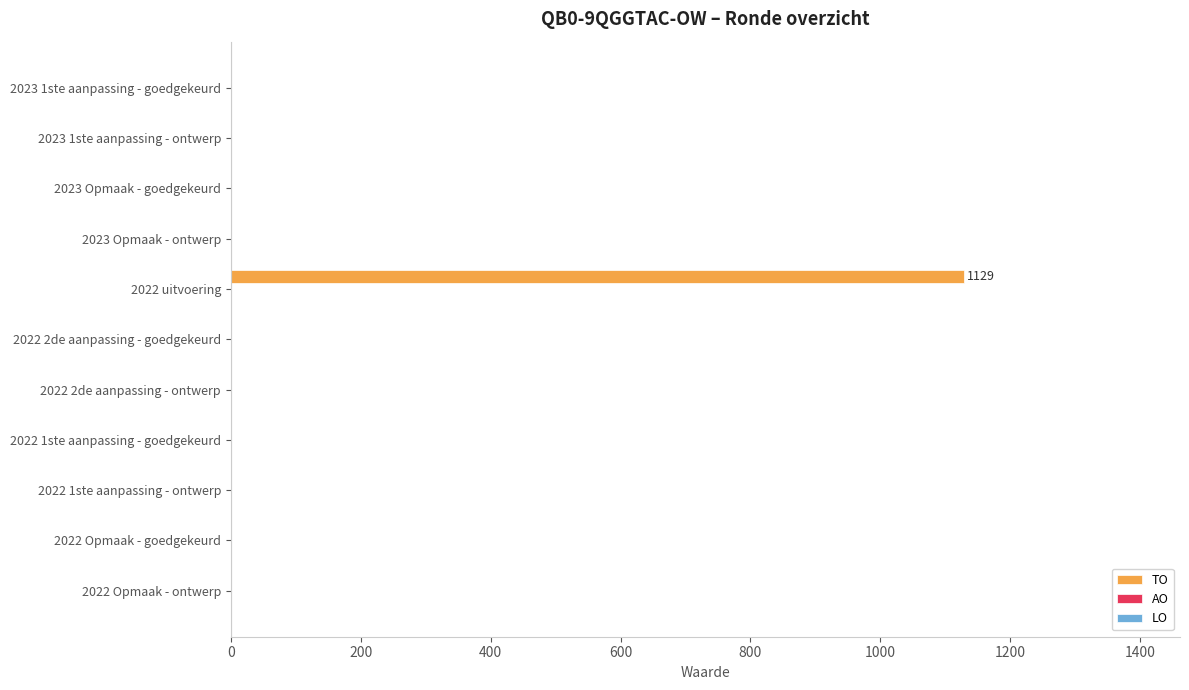

Which category has the highest value across all series?

2022 uitvoering